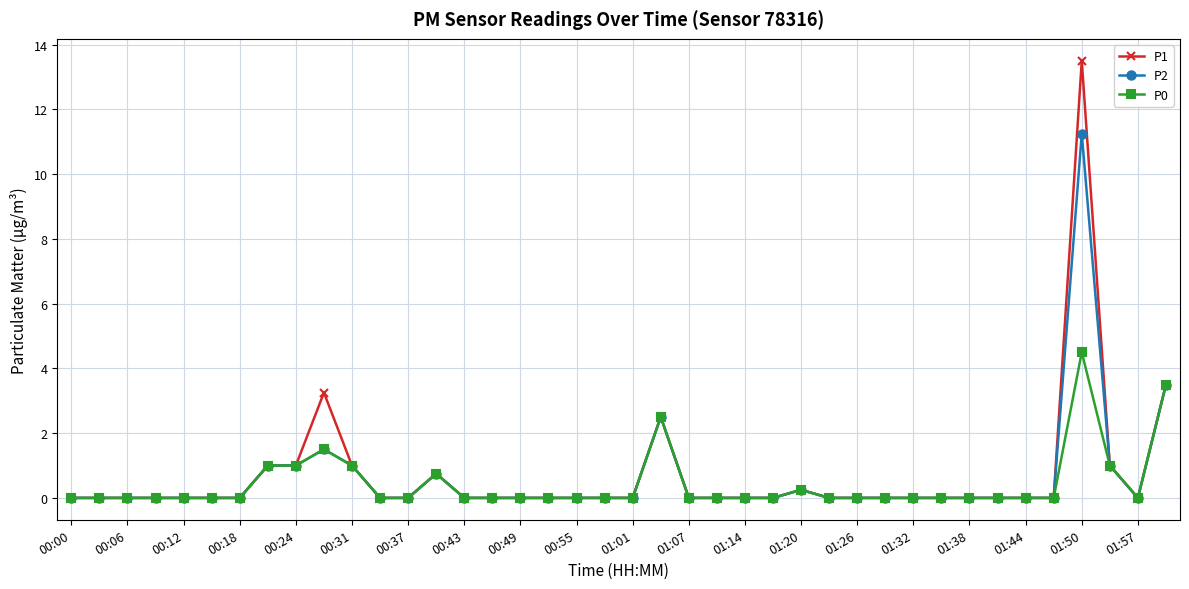

True or false: P0 has more than 2 points higher than both neighbors.

True